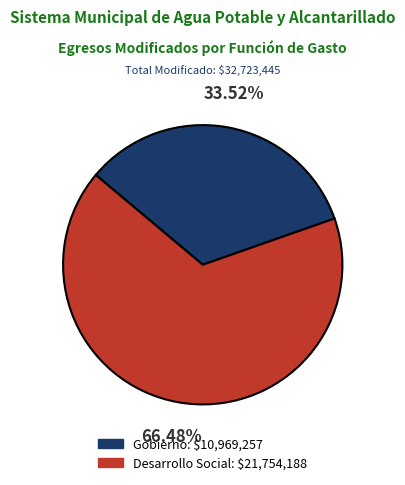

To the nearest percent, what is the difference between the Gobierno and Desarrollo Social slice percentages?

33%